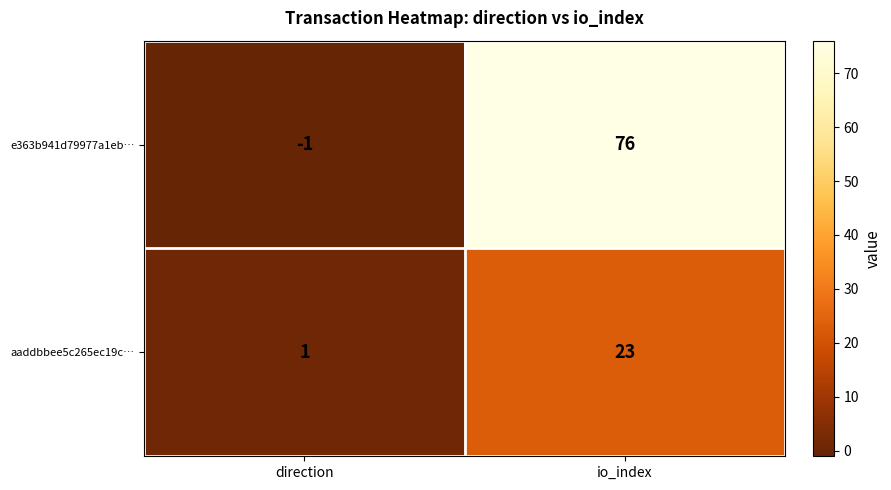

Rank the series by their average value, from highest to lowest.

e363b941d79977a1eb…, aaddbbee5c265ec19c…